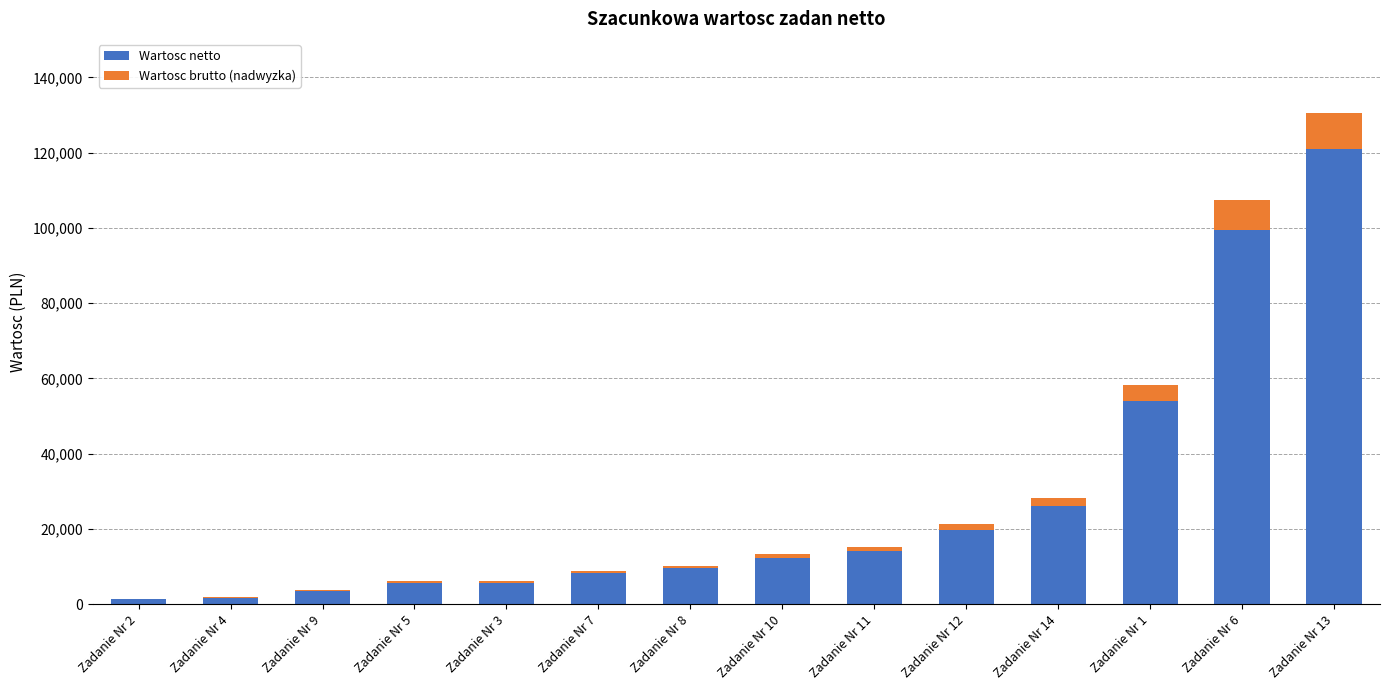

At which category is the sum across all series the highest?

Zadanie Nr 13